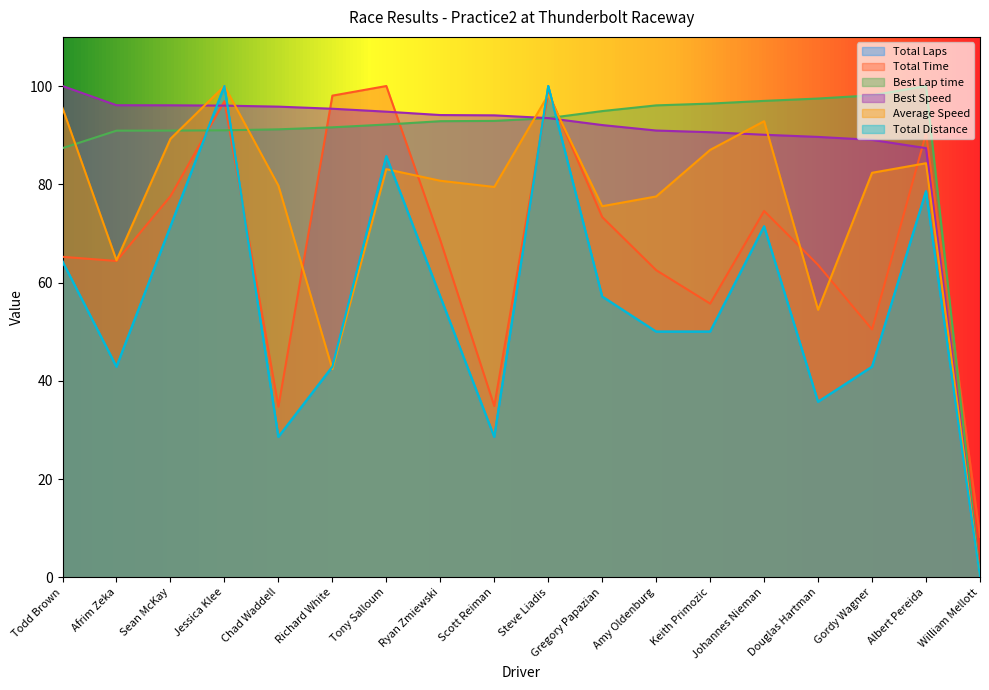

At which category is the sum across all series the highest?

Jessica Klee